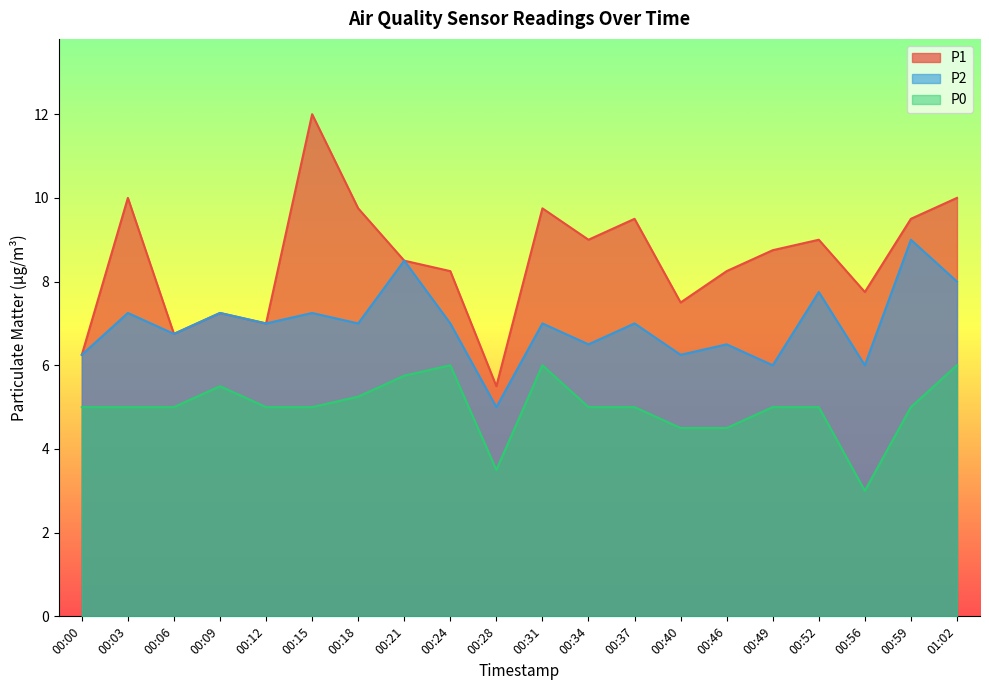

Reading left to right, what are all the values shown in this chart?

P1: 6.2	10.0	6.8	7.2	7.0	12.0	9.8	8.5	8.2	5.5	9.8	9.0	9.5	7.5	8.2	8.8	9.0	7.8	9.5	10.0
P2: 6.2	7.2	6.8	7.2	7.0	7.2	7.0	8.5	7.0	5.0	7.0	6.5	7.0	6.2	6.5	6.0	7.8	6.0	9.0	8.0
P0: 5.0	5.0	5.0	5.5	5.0	5.0	5.2	5.8	6.0	3.5	6.0	5.0	5.0	4.5	4.5	5.0	5.0	3.0	5.0	6.0